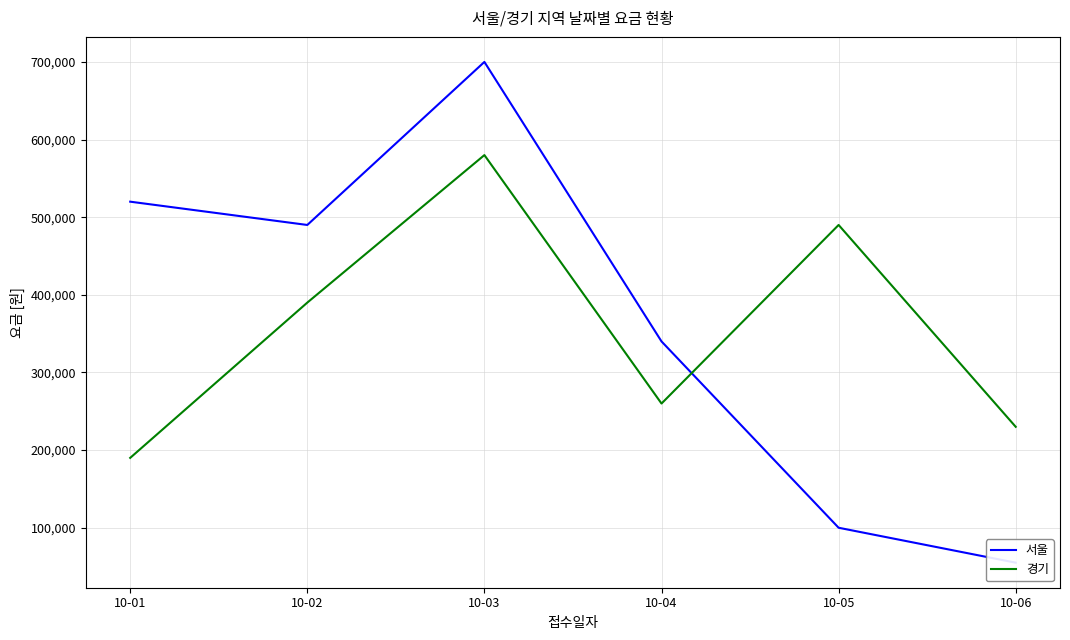

List the series in order of their overall mean, lowest first.

경기, 서울